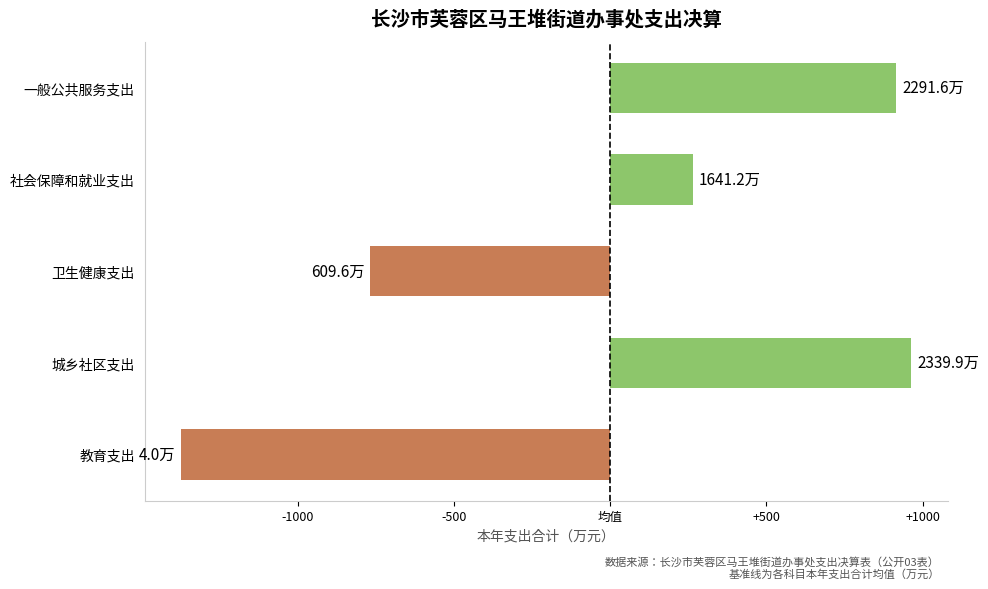

How many series are shown in this chart?

1